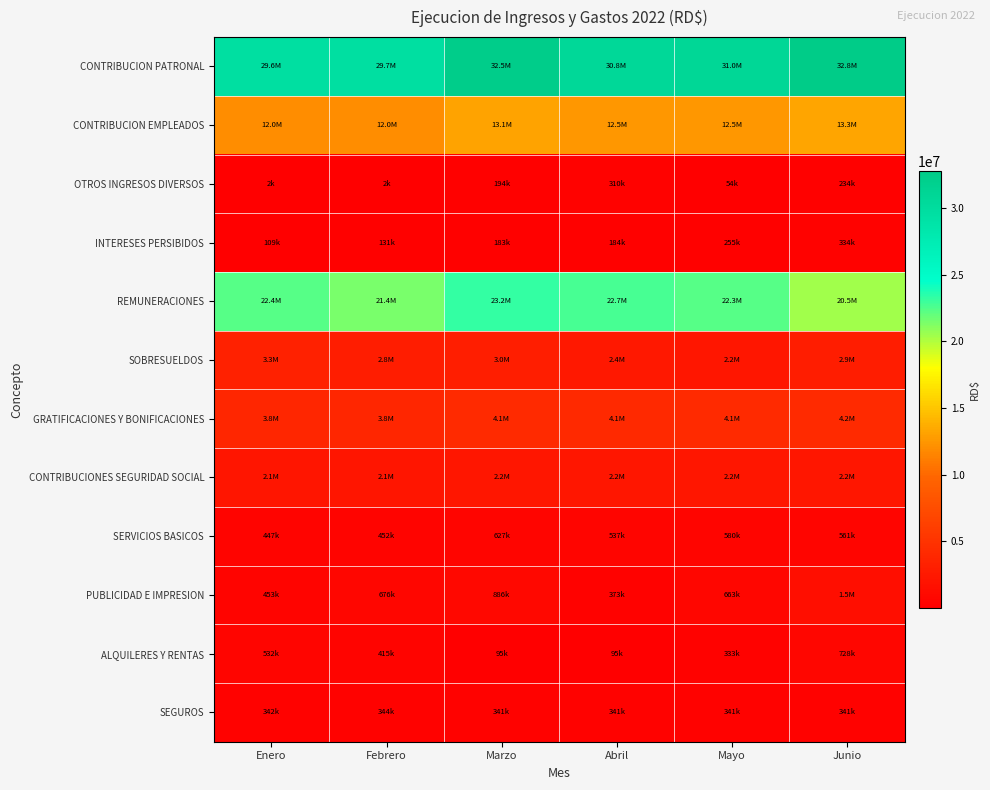

Which series changed the most between Enero and Febrero?

REMUNERACIONES